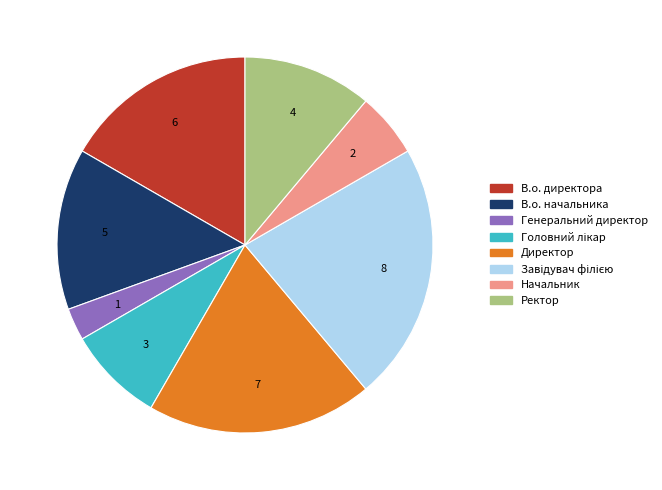

Does Генеральний директор account for over 50% of the chart?

No